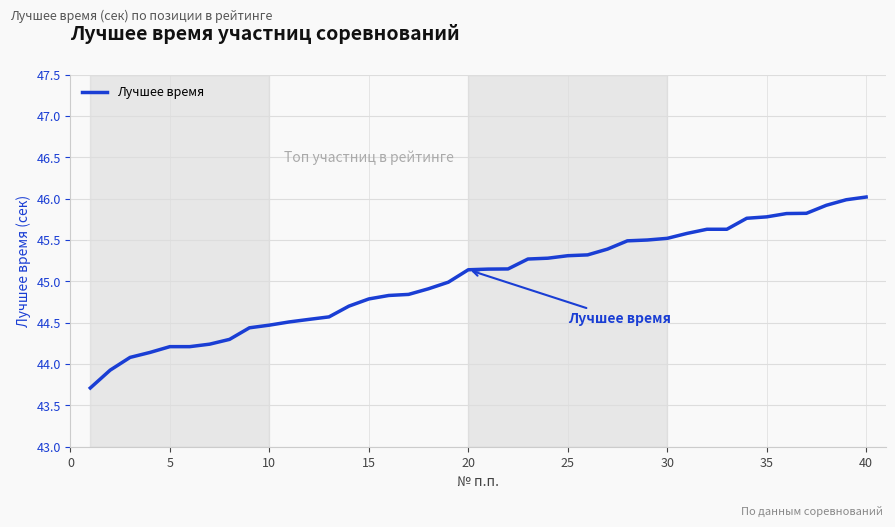

What is the difference between the maximum and minimum values?

2.3